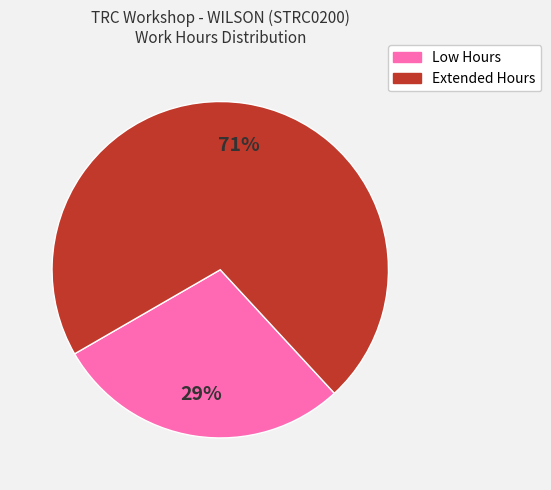

To the nearest percent, what is the average slice percentage?

50%